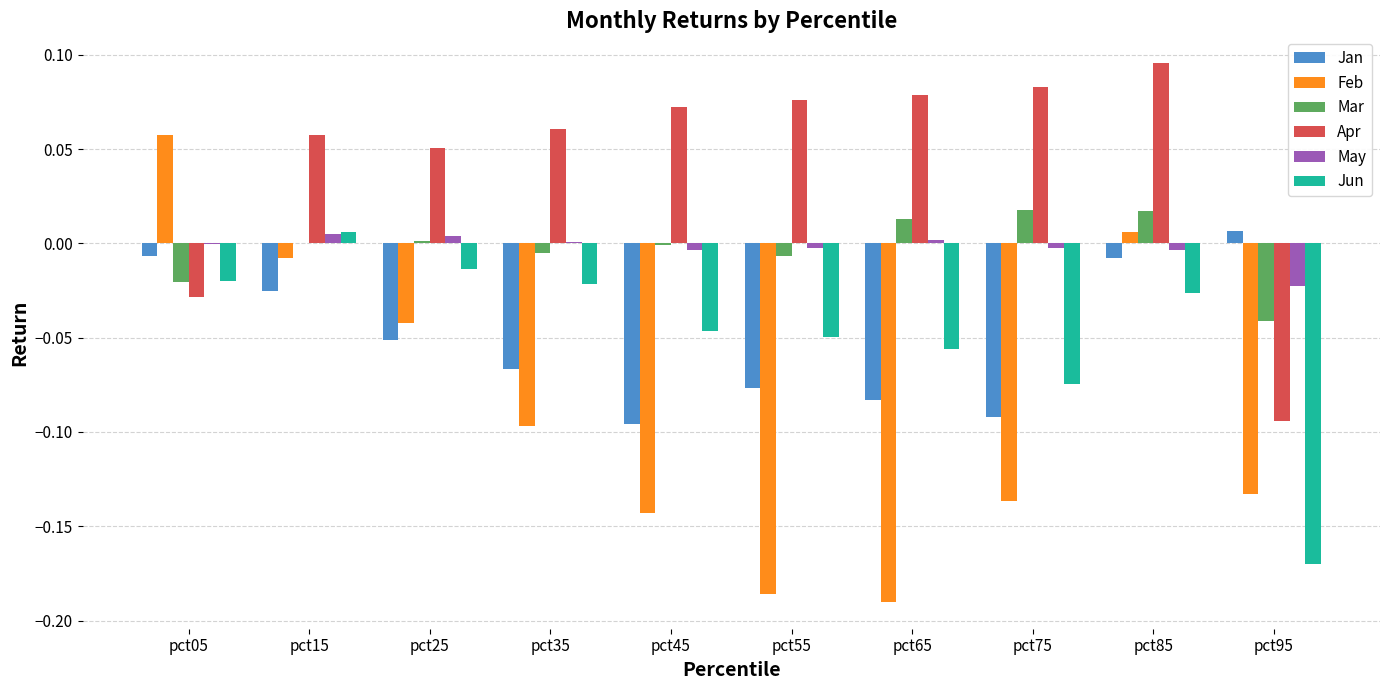

Which label corresponds to the largest value in the chart?

pct85